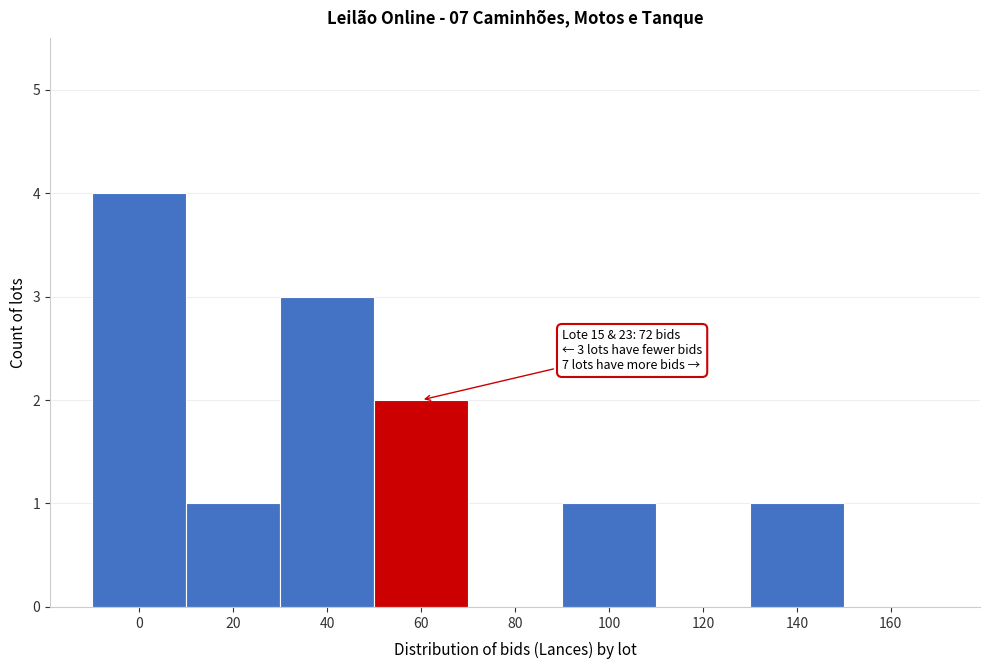

Reading left to right, transcribe all the data shown in this chart.

0=4	20=1	40=3	60=2	80=0	100=1	120=0	140=1	160=0